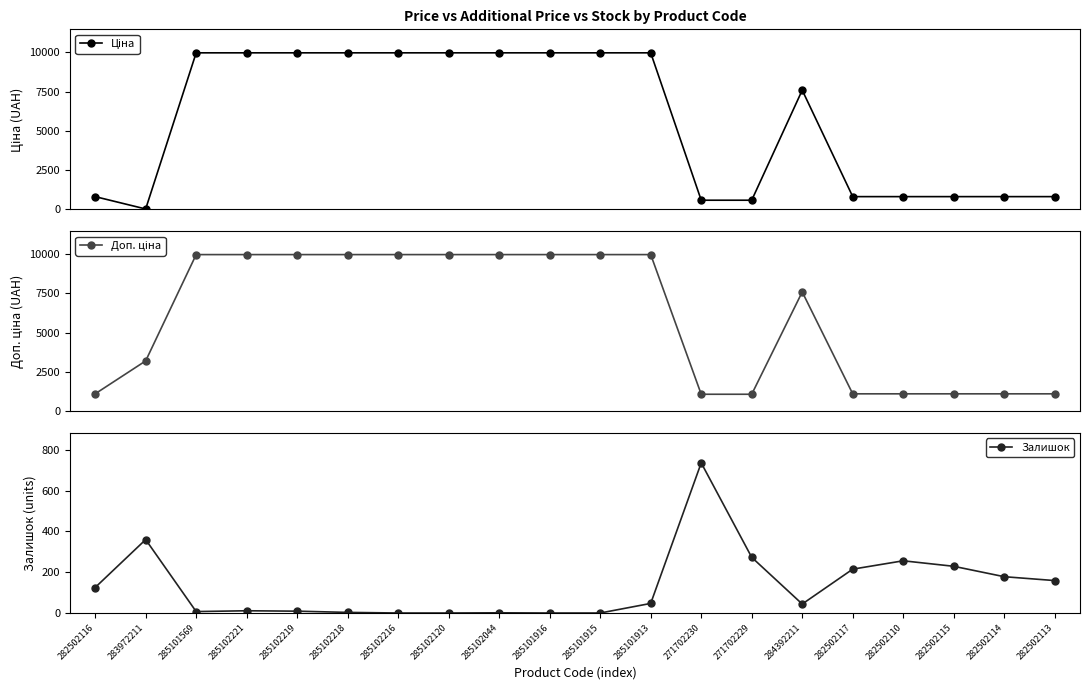

Reading left to right, what are all the values shown in this chart?

Ціна: 818.5	32.0	9975.0	9975.0	9975.0	9975.0	9975.0	9975.0	9975.0	9975.0	9975.0	9975.0	589.9	589.9	7596.5	818.5	818.5	818.5	818.5	818.5
Доп. ціна: 1109.2	3205.0	9975.0	9975.0	9975.0	9975.0	9975.0	9975.0	9975.0	9975.0	9975.0	9975.0	1081.7	1081.7	7596.5	1109.2	1109.2	1109.2	1109.2	1109.2
Залишок: 125.0	360.0	7.0	11.0	9.0	3.0	0.0	0.0	1.0	0.0	0.0	47.0	736.0	273.0	44.0	215.0	256.0	229.0	178.0	159.0